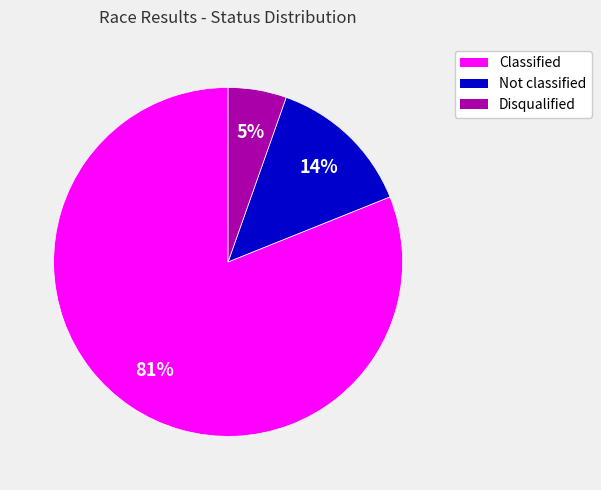

To the nearest percent, what percentage of the pie is Disqualified?

5%